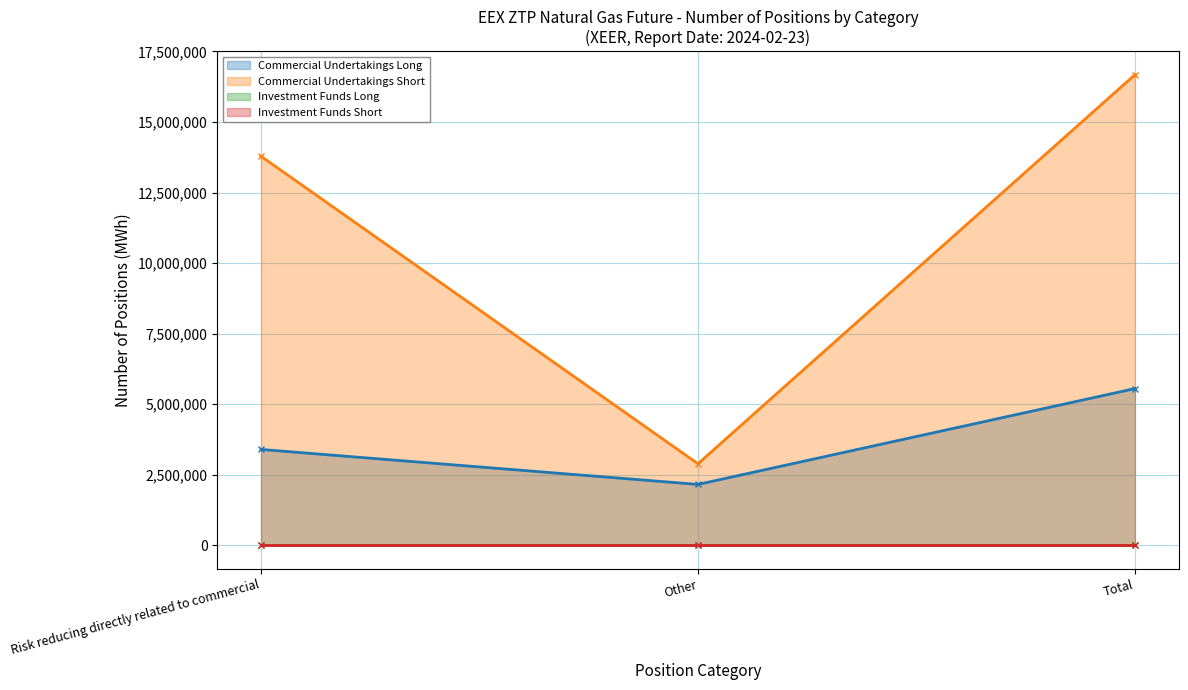

What is the maximum value for Commercial Undertakings Long?

5553496